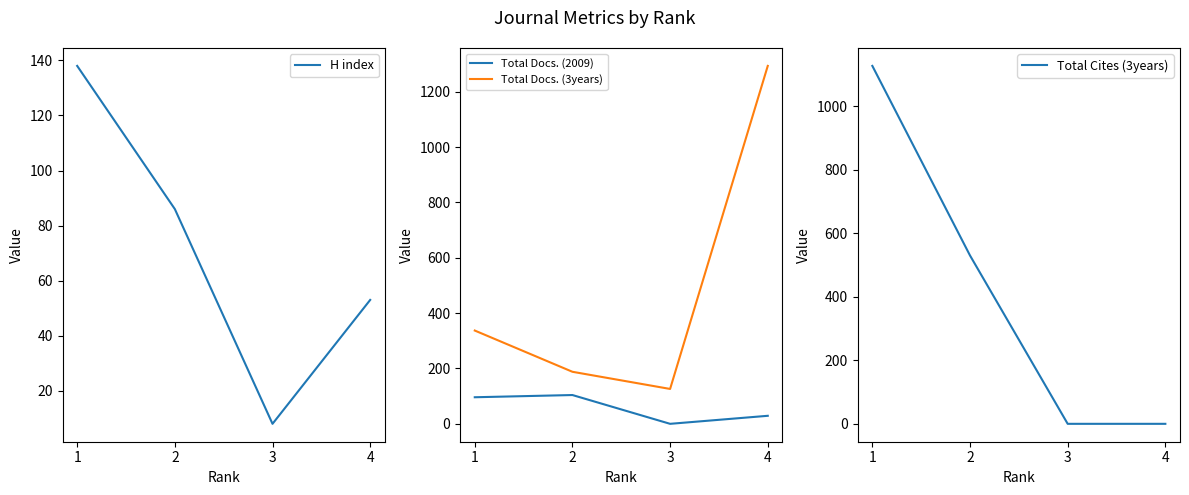

Does the chart have visible grid lines?

No